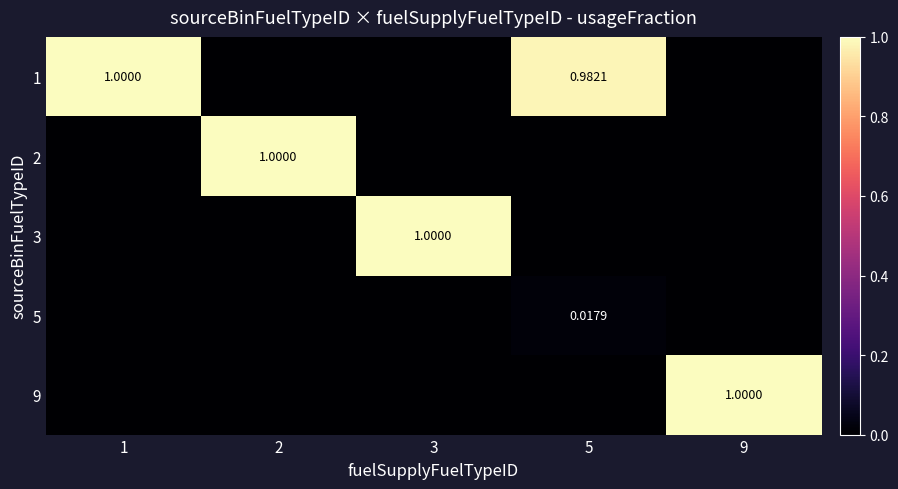

What is the difference between the maximum and second lowest values in the 1 series?

1.0